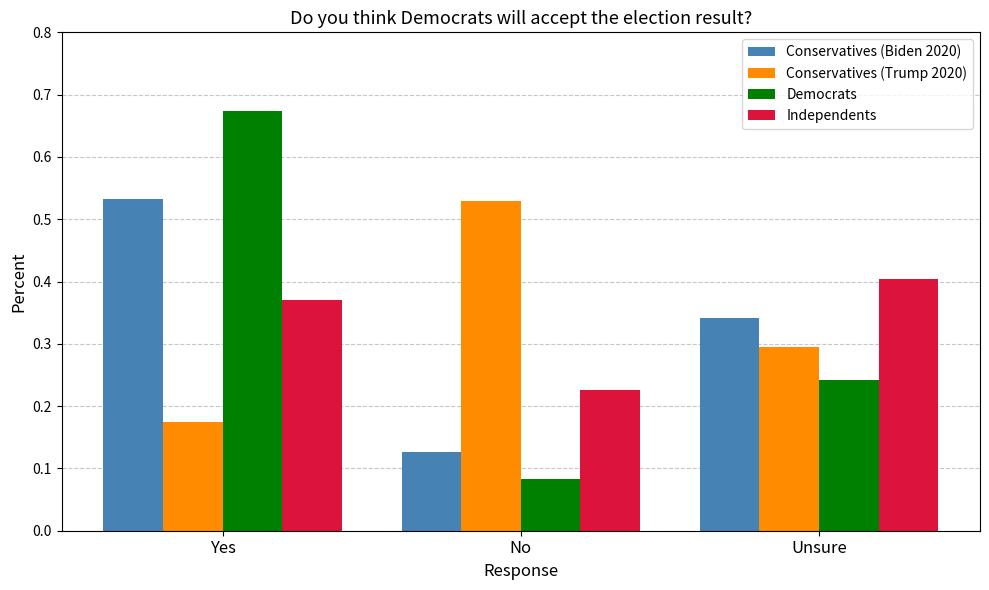

Rank the categories by Conservatives (Trump 2020) value from lowest to highest.

Yes, Unsure, No